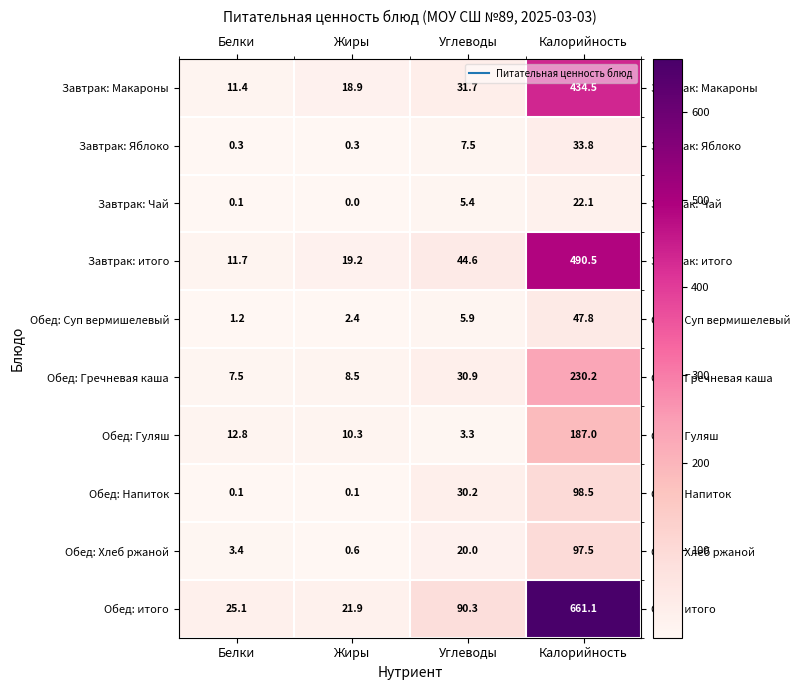

List the labels in order of Завтрак: Макароны value, largest first.

Калорийность, Углеводы, Жиры, Белки